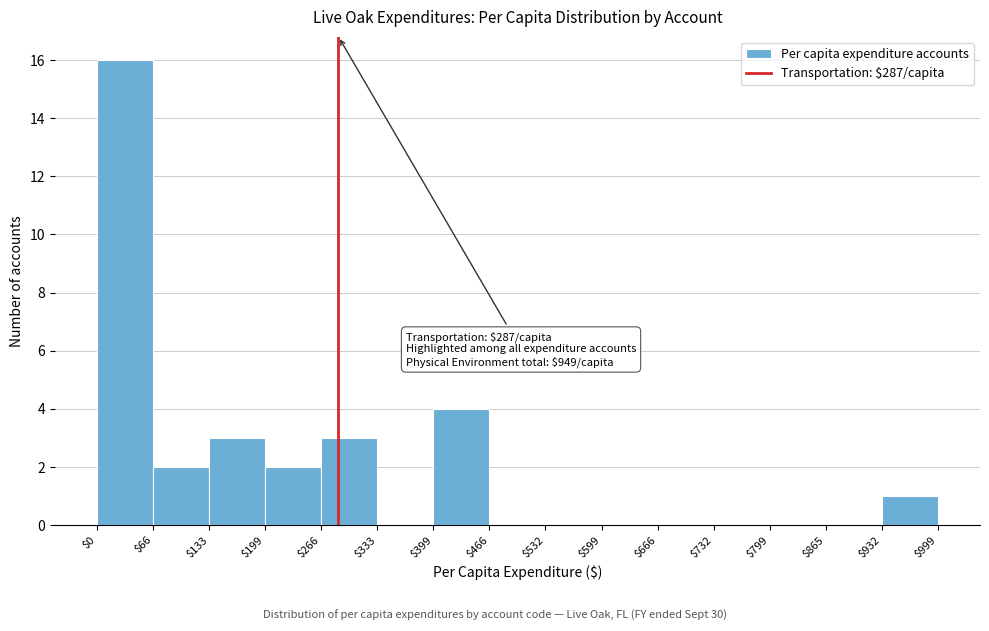

Which range on the x-axis has the tallest bar?

$0 to $66